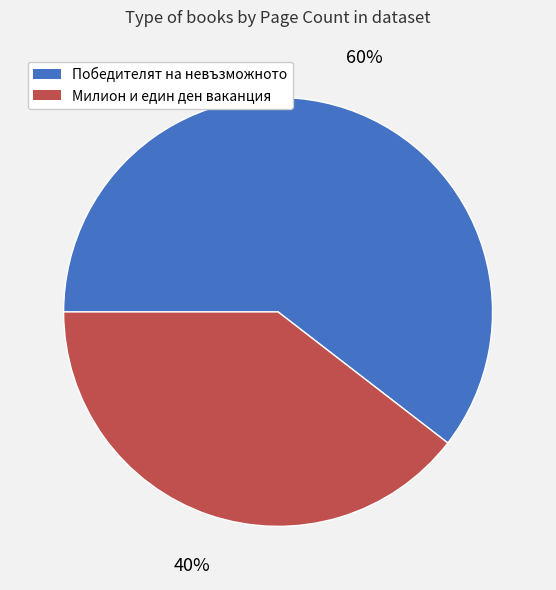

Does any single category account for the majority?

Yes